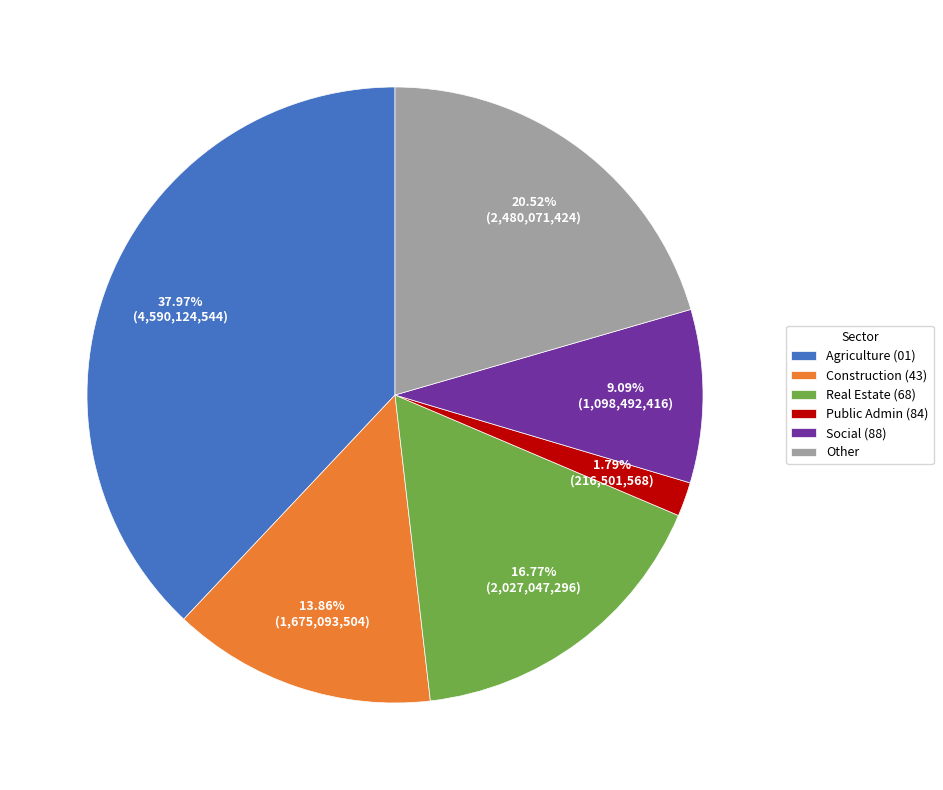

What is the largest slice in the pie chart?

Agriculture (01)